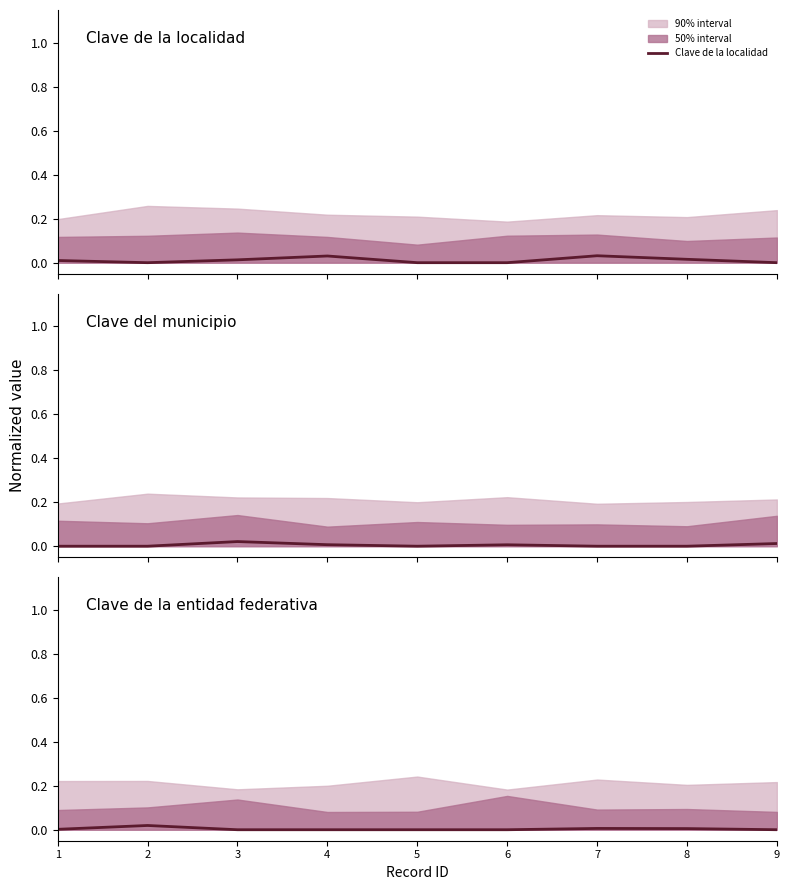

Which category has the highest value in the Clave de la localidad series?

7